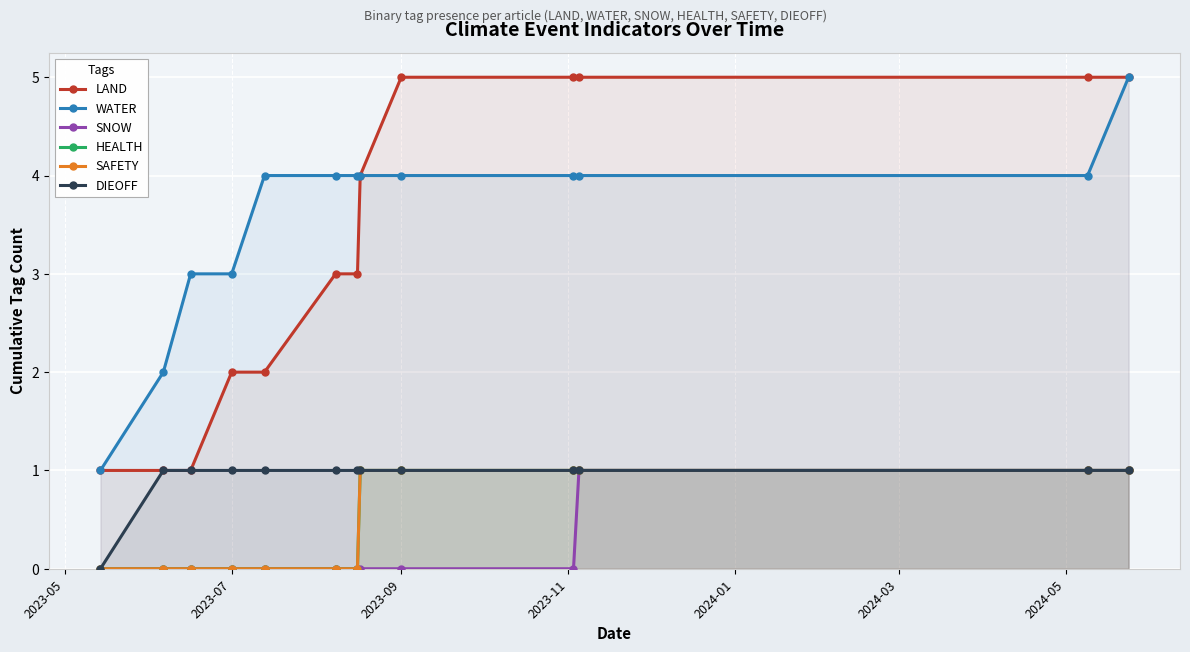

What is the value of the WATER point at the 5th from the left?

4